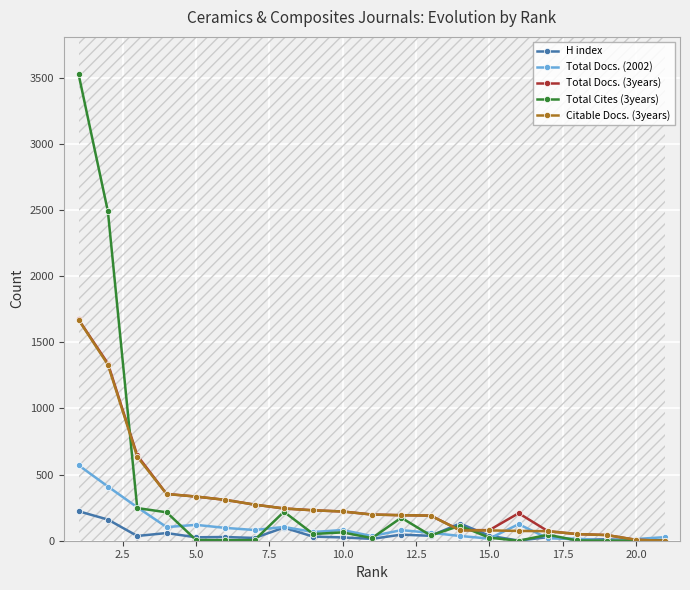

At how many categories does at least one series exceed 1782?

2